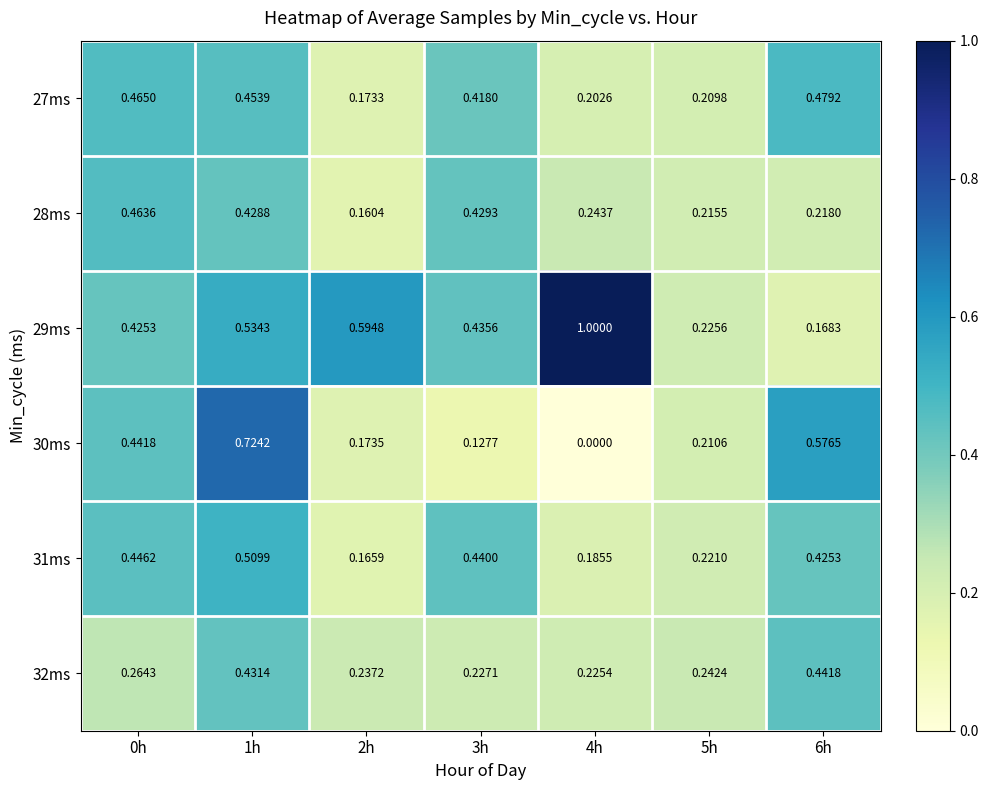

Is the value of 32ms at 3h greater than the value of 27ms at 2h?

Yes